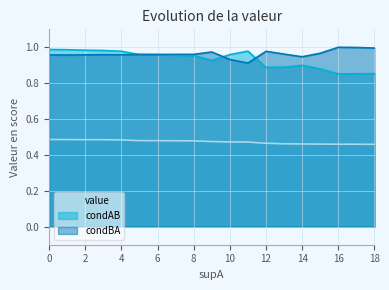

True or false: value and condAB cross at least once.

False